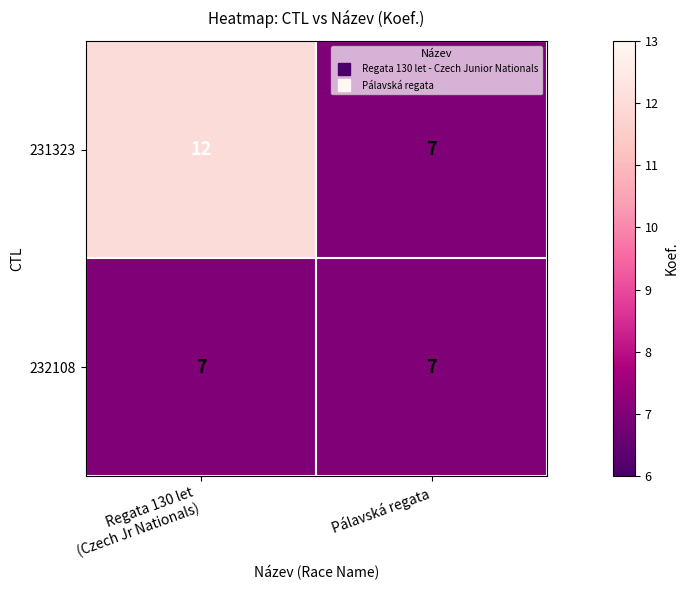

What is the sum of all 232108 values?

14